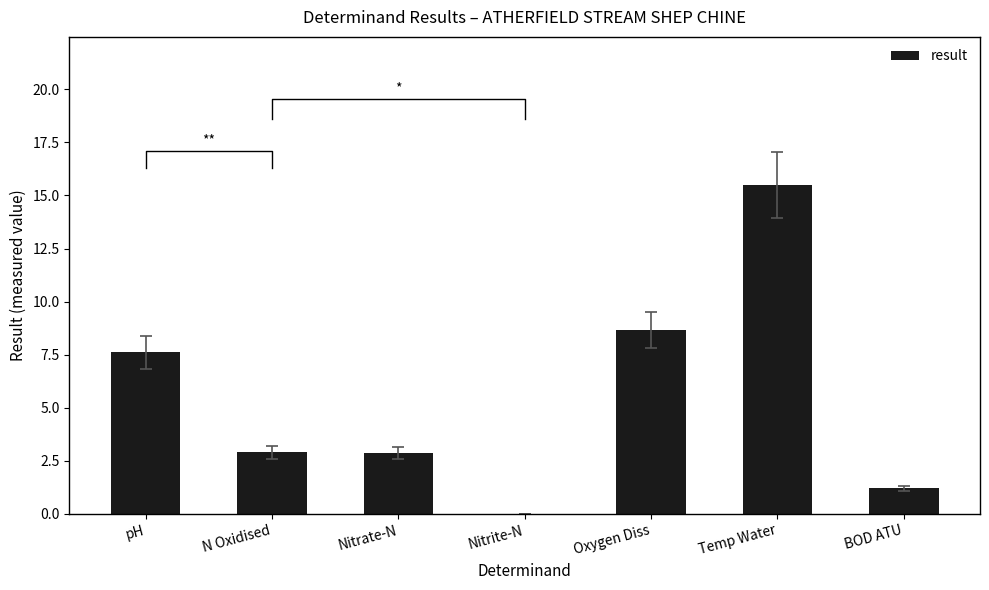

Are the bars horizontal?

No